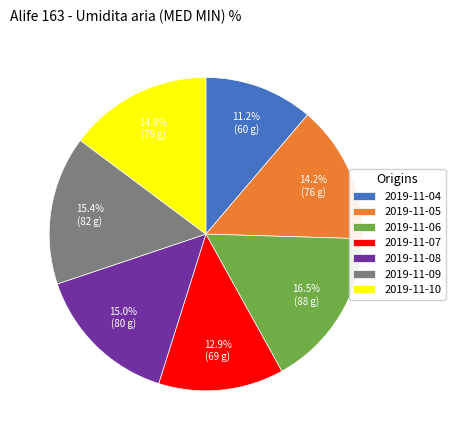

What percentage is the 2019-11-09 slice, to the nearest percent?

15%